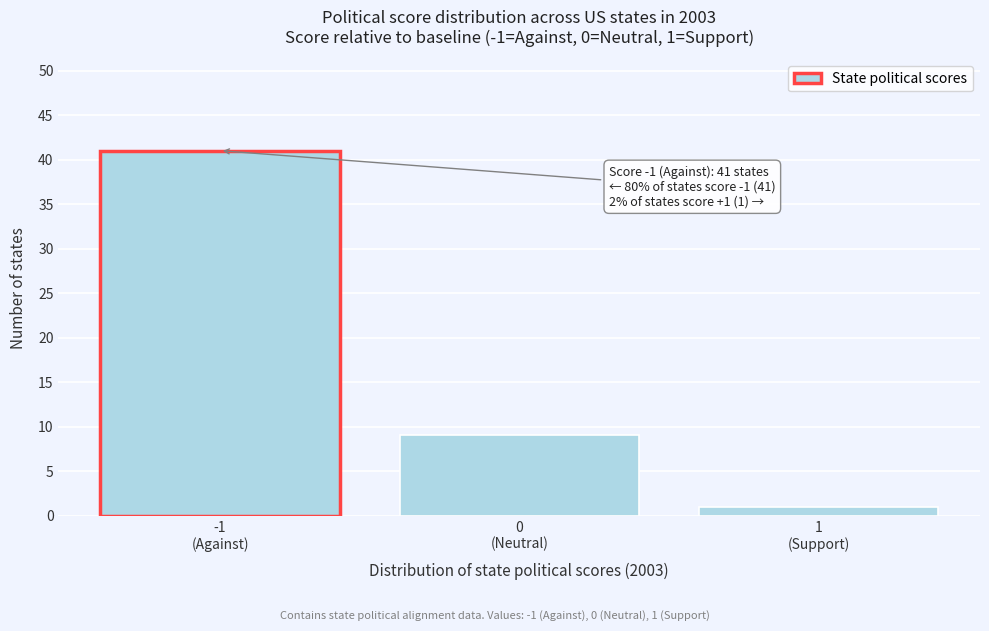

Reading right to left, what are all the values shown in this chart?

1	9	41